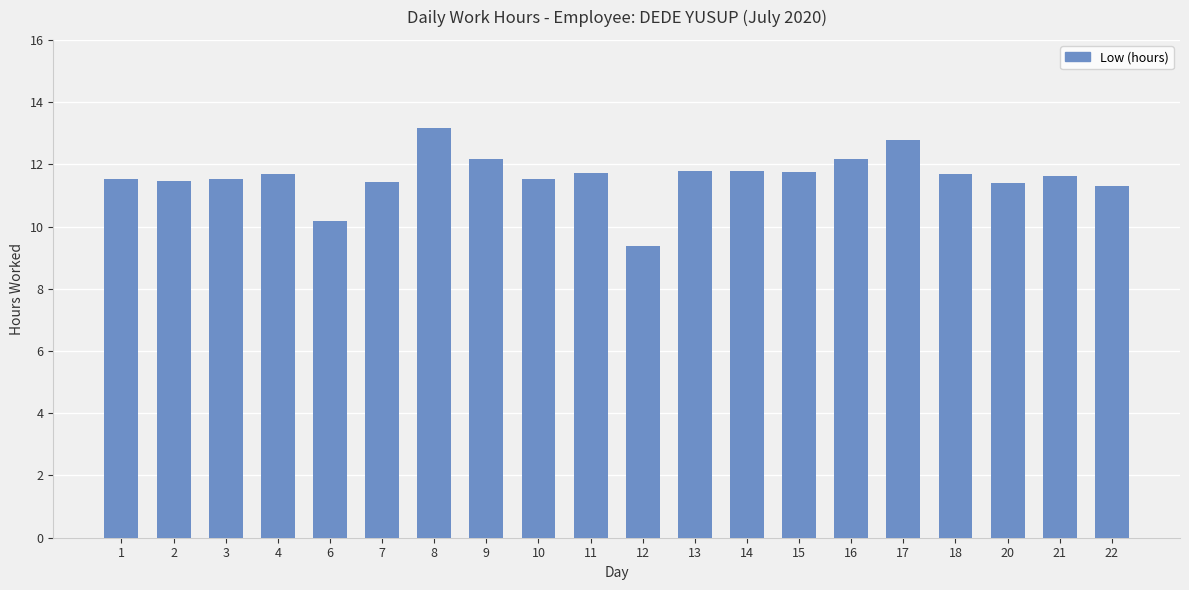

What is the value of the 4th bar from the left?

11.7